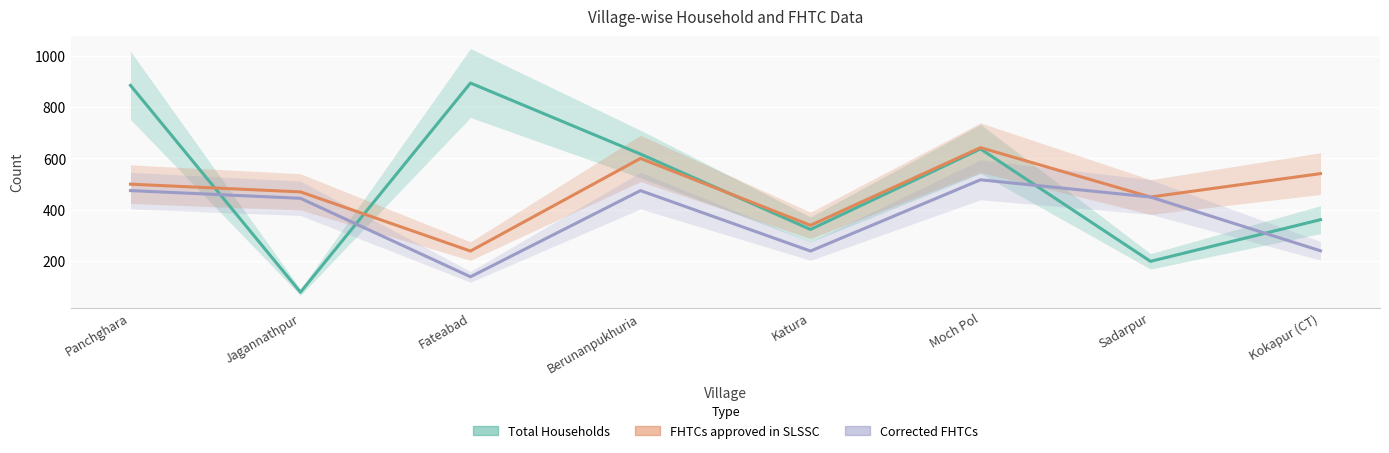

What is the value of the FHTCs approved in SLSSC point at the 4th from the left?

600